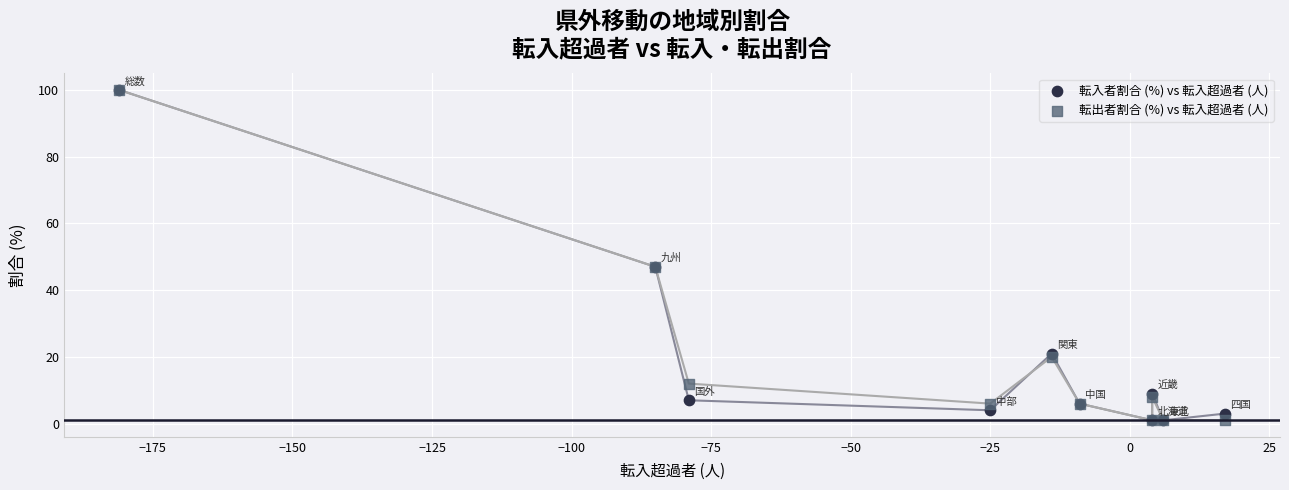

What are all the series names shown in the legend?

転入者割合 (%) vs 転入超過者 (人), 転出者割合 (%) vs 転入超過者 (人)